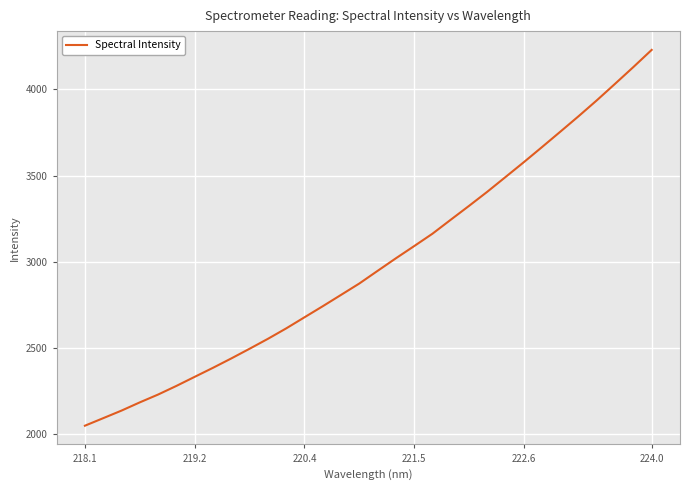

What is the minimum value shown in the chart?

2047.1